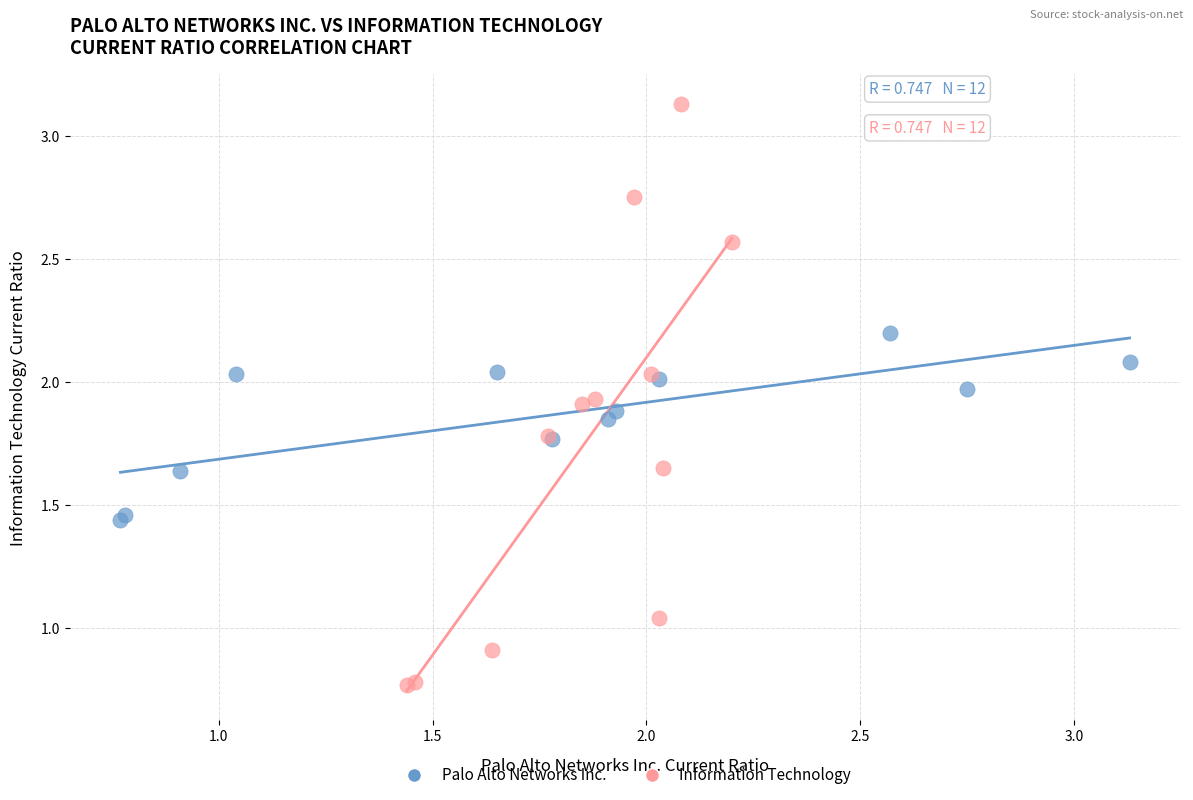

Which series reaches the maximum Y coordinate?

Information Technology